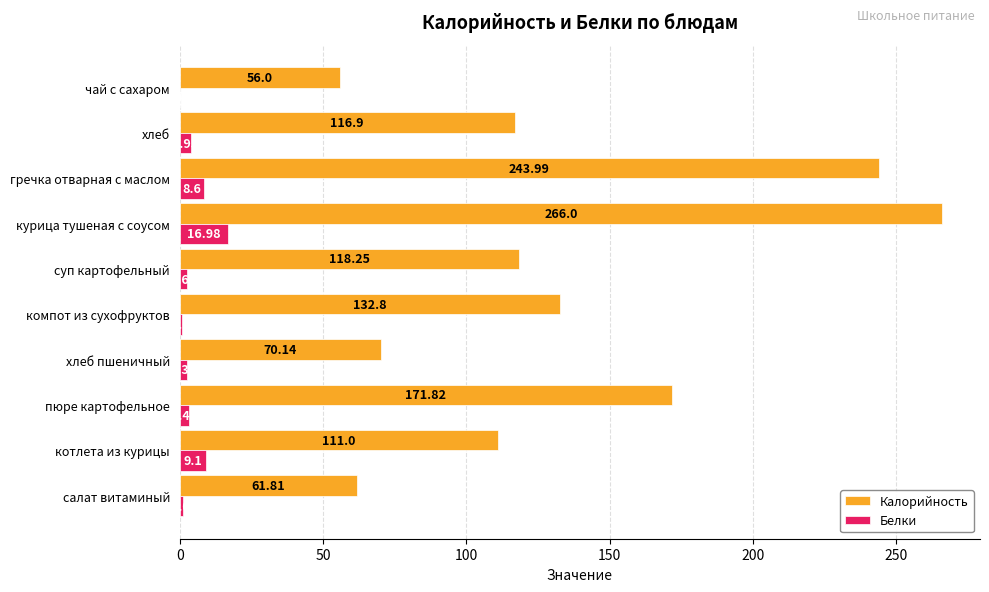

Which series changed the most between котлета из курицы and пюре картофельное?

Калорийность